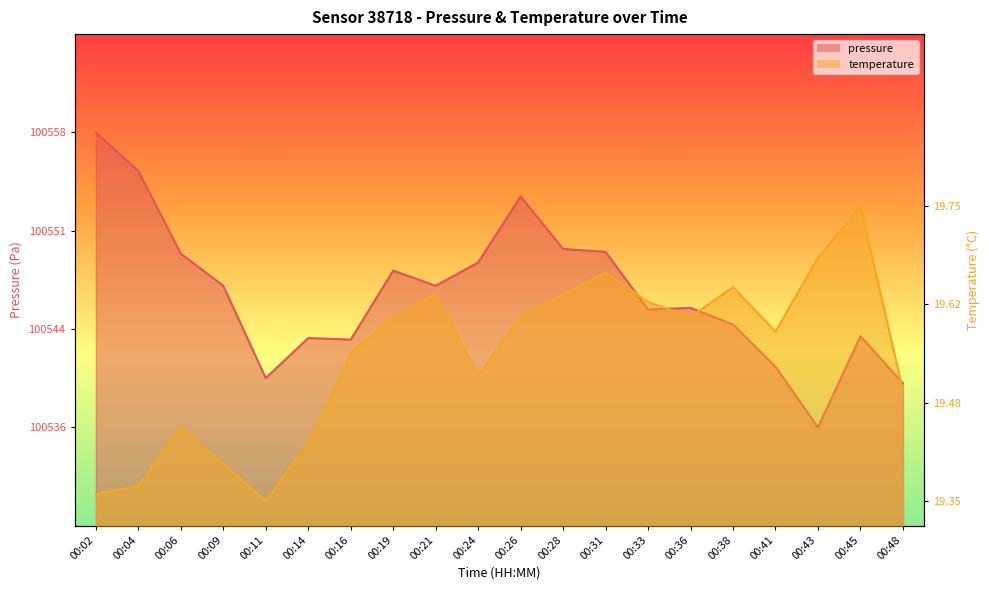

Rank the categories by temperature value from highest to lowest.

00:45, 00:43, 00:31, 00:38, 00:21, 00:28, 00:33, 00:19, 00:26, 00:36, 00:41, 00:16, 00:24, 00:48, 00:06, 00:14, 00:09, 00:04, 00:02, 00:11